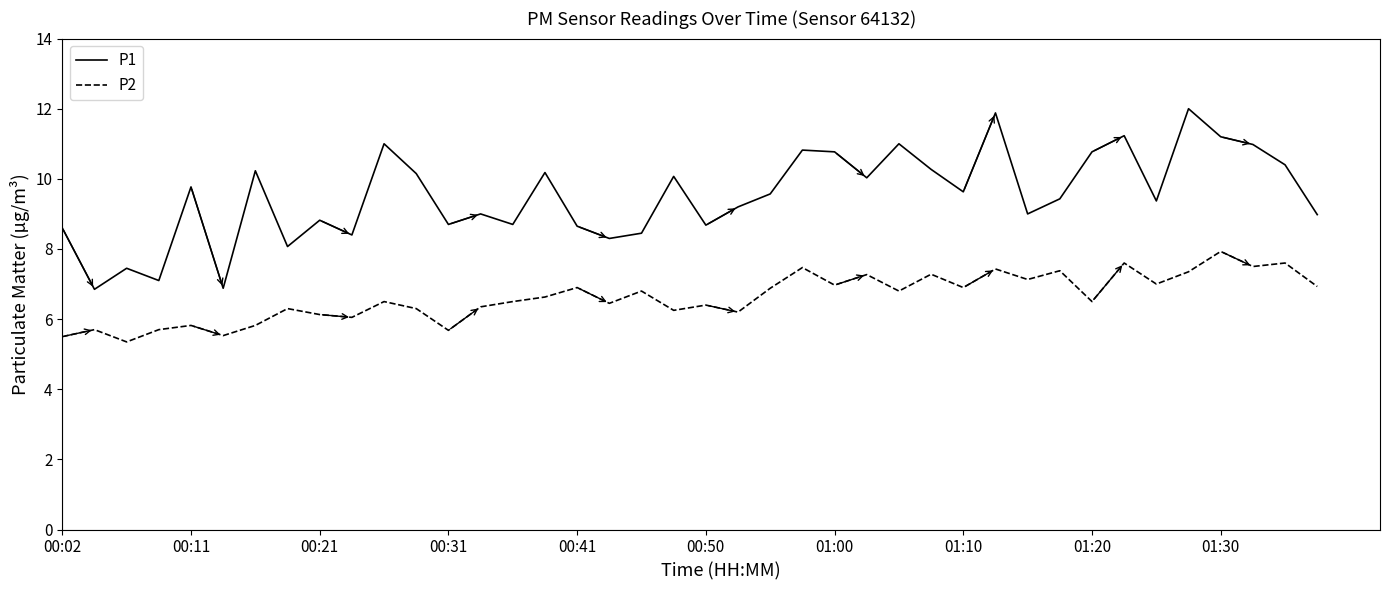

Rank the series by their maximum value, from lowest to highest.

P2, P1